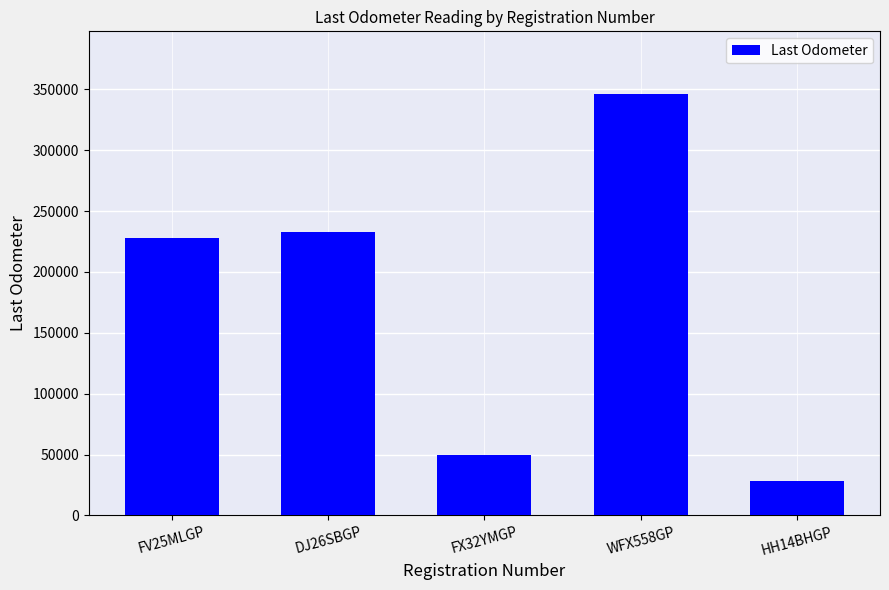

What is the greatest value displayed?

345834